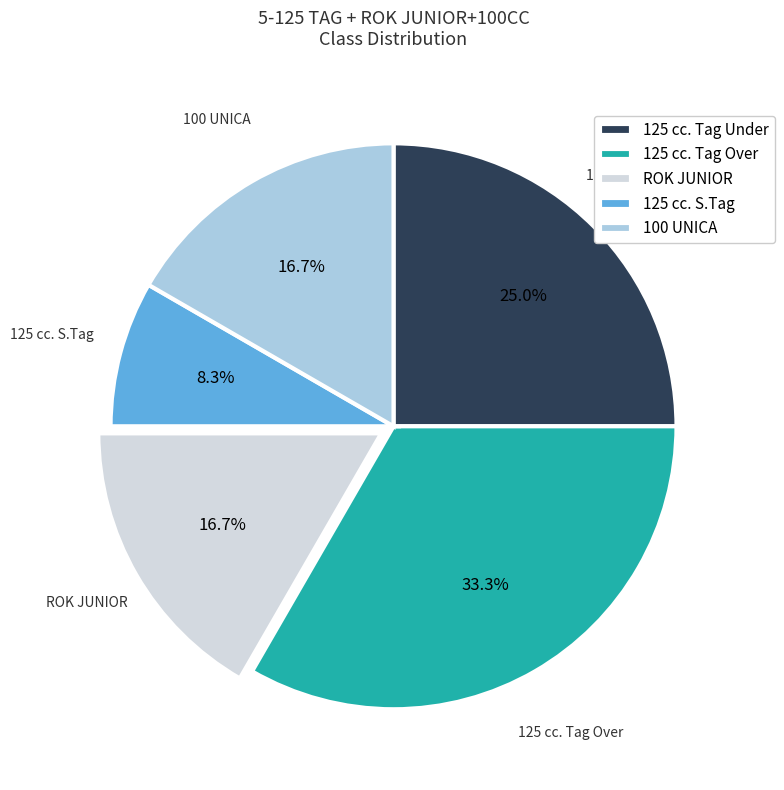

Count the number of slices in the pie.

5